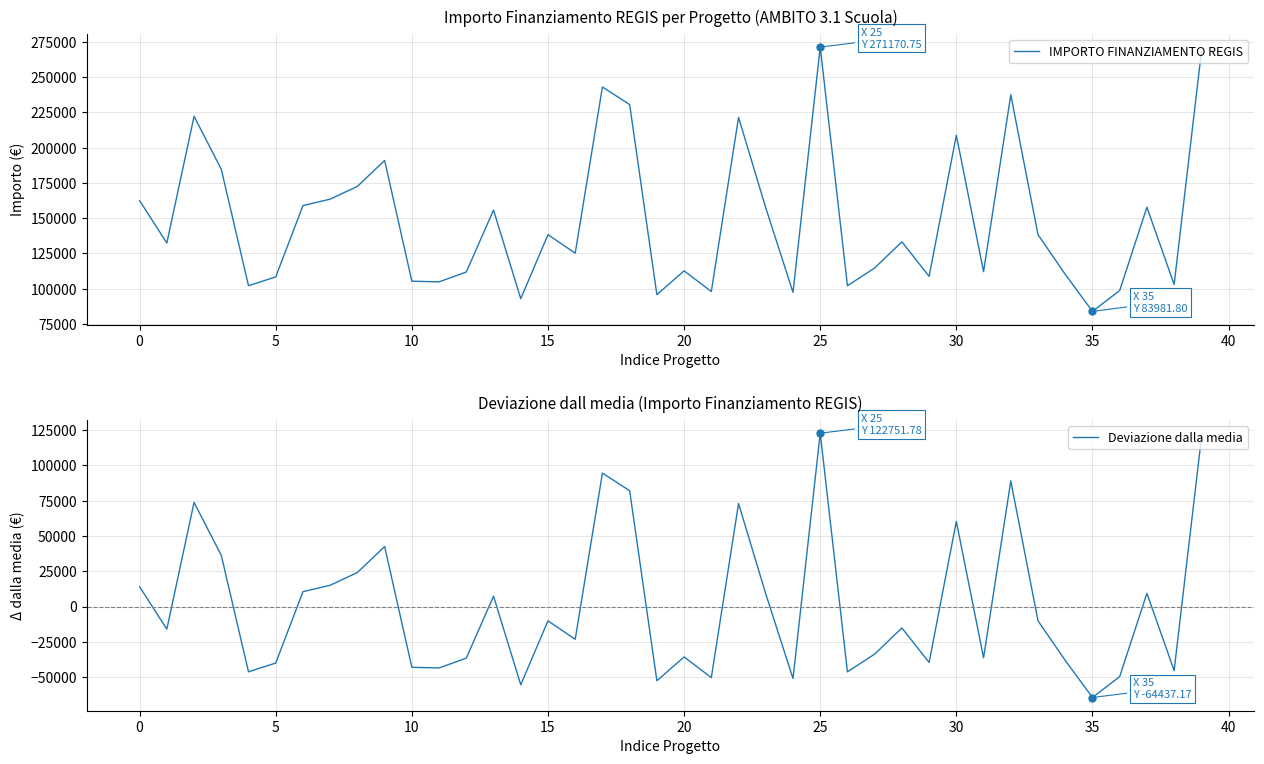

Which series has the largest total across all categories?

IMPORTO FINANZIAMENTO REGIS